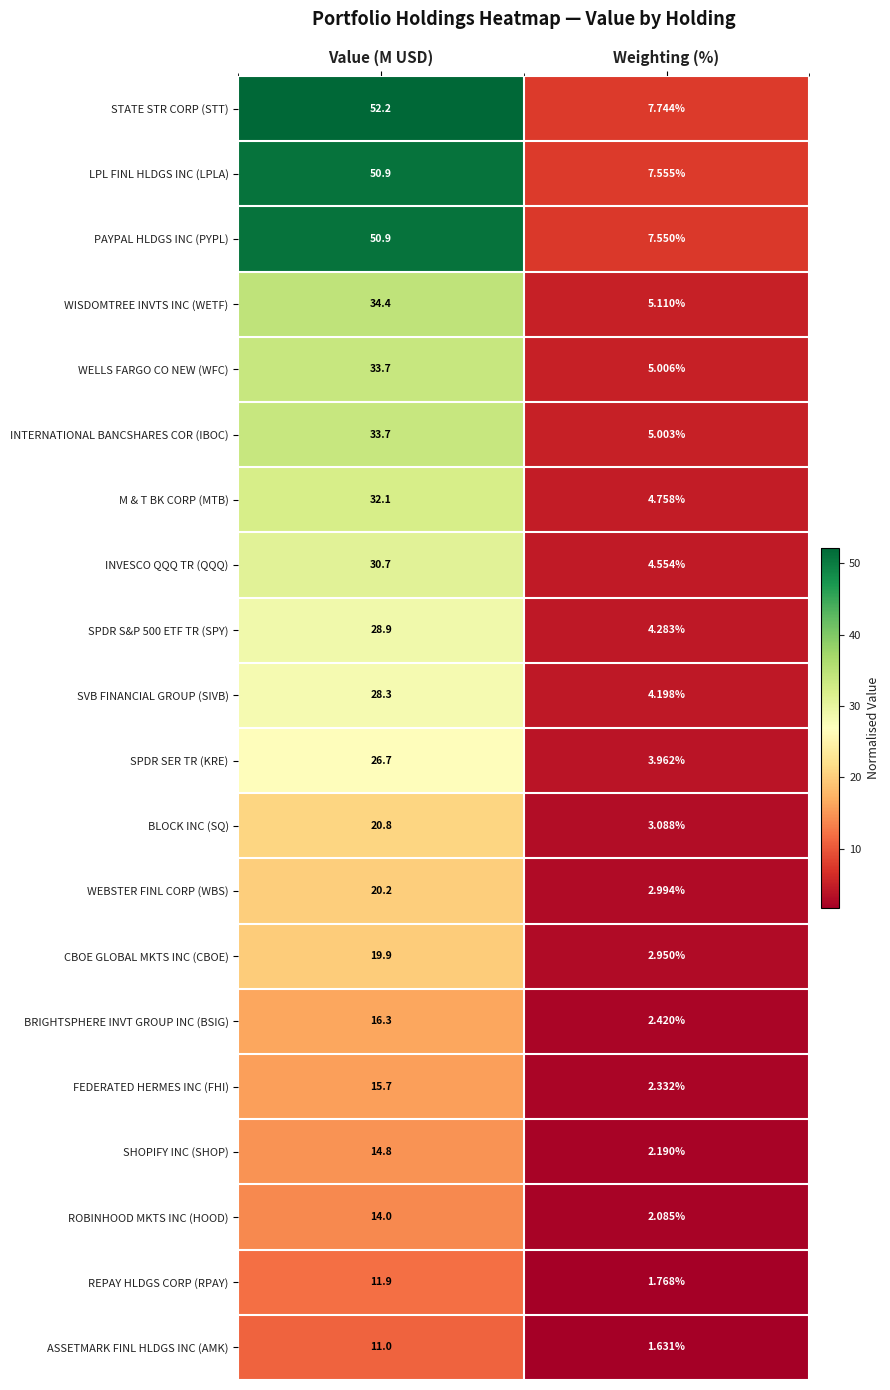

At which label does INTERNATIONAL BANCSHARES COR (IBOC) first exceed 33?

Value (M USD)